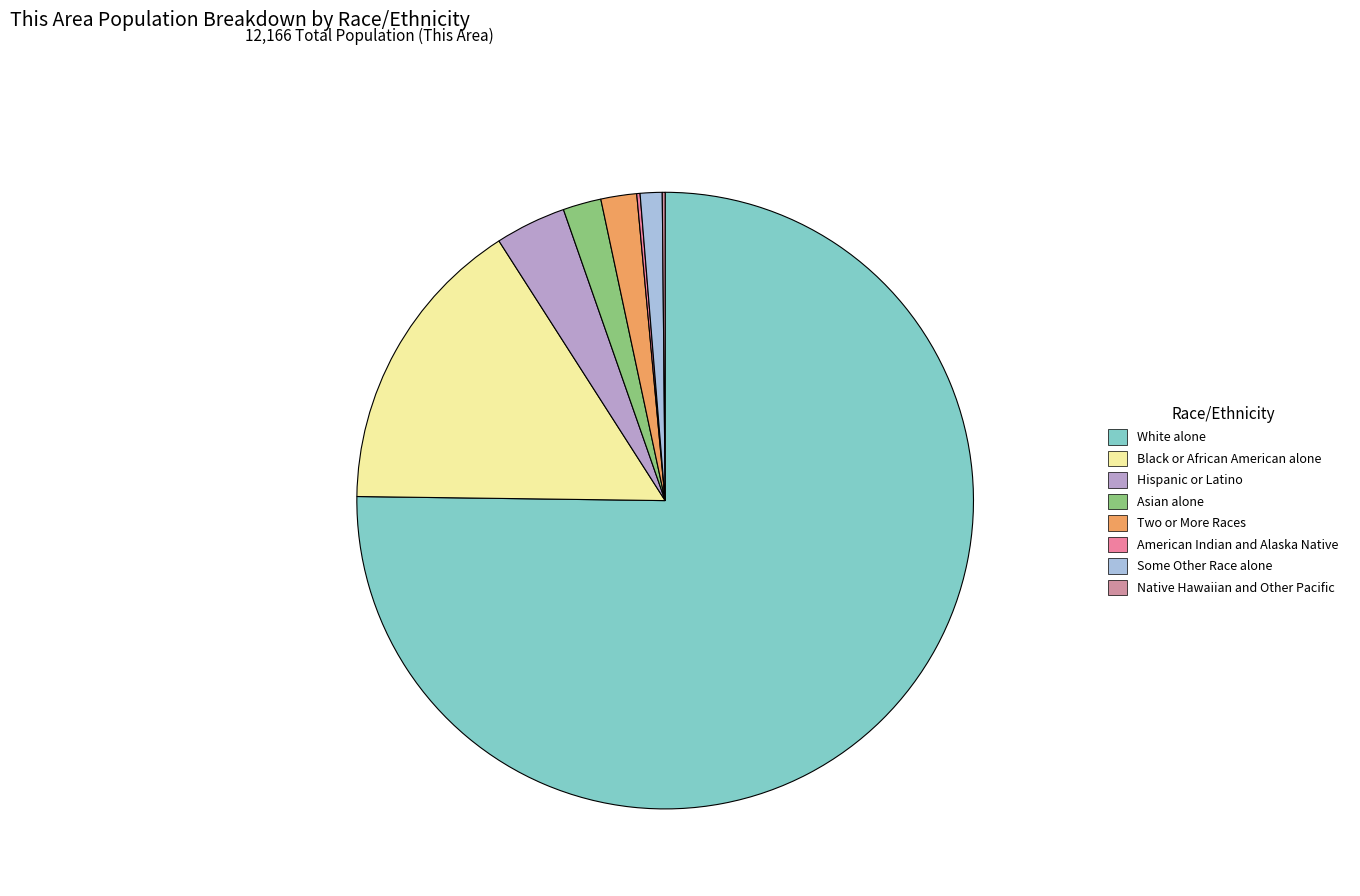

To the nearest percent, what is the difference between the Hispanic or Latino and Asian alone slice percentages?

2%